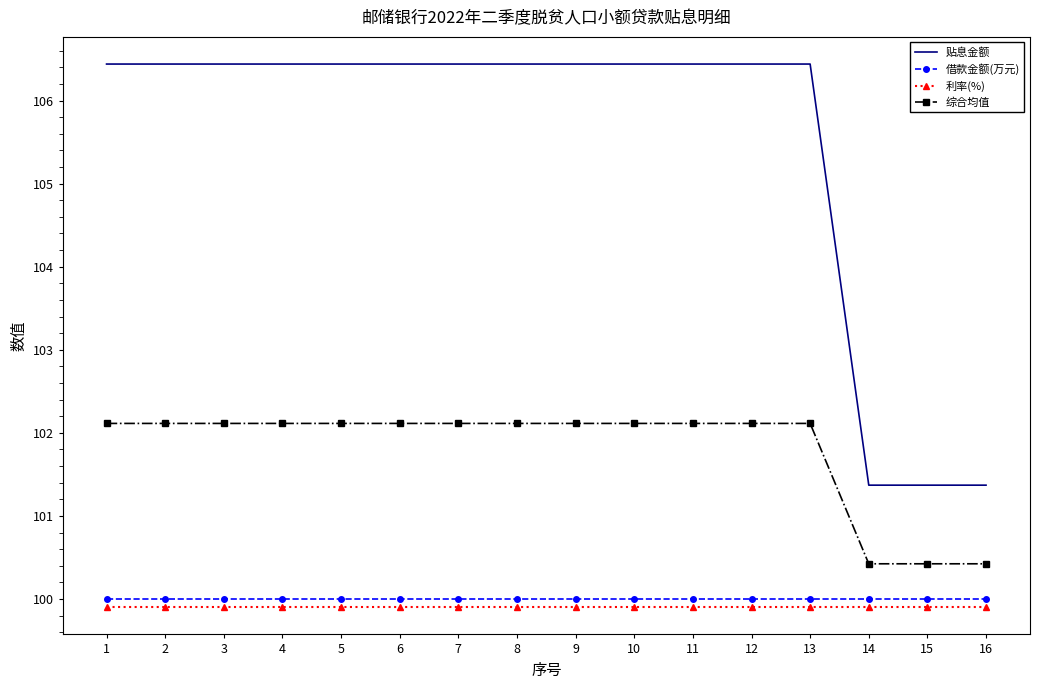

What is the average value of the 借款金额(万元) series?

100.0